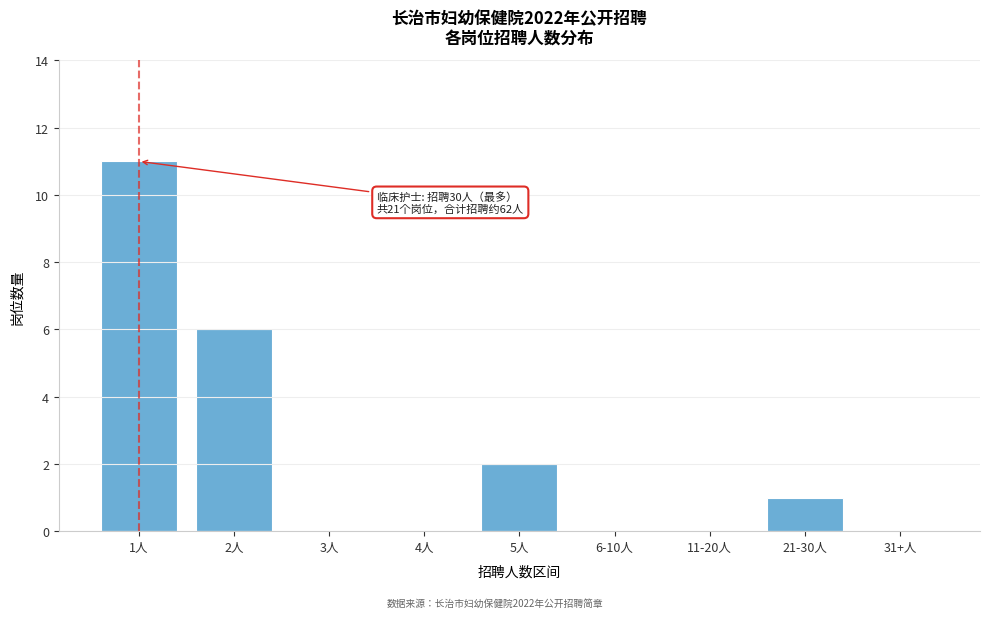

Reading left to right, extract all data points from this chart.

1人=11	2人=6	3人=0	4人=0	5人=2	6-10人=0	11-20人=0	21-30人=1	31+人=0